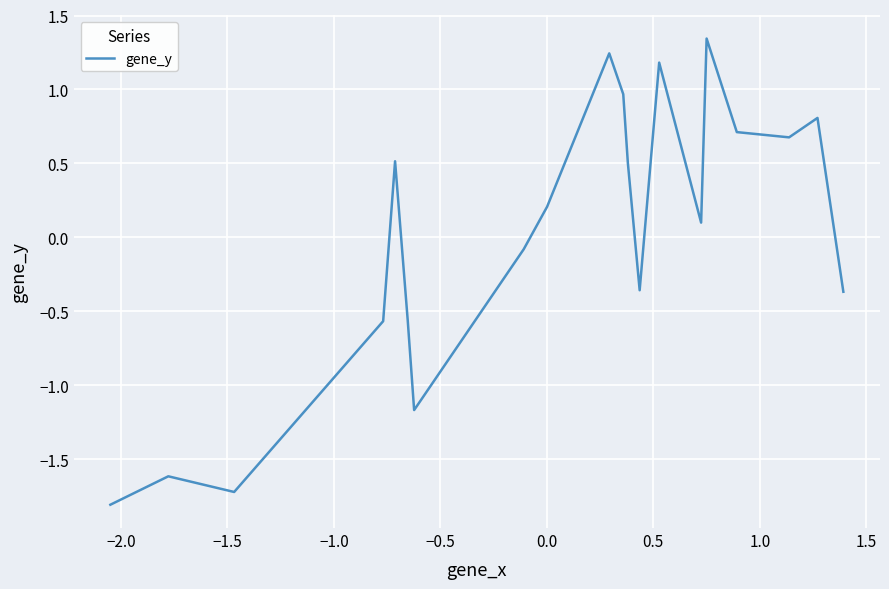

What is the smallest value displayed?

-1.8